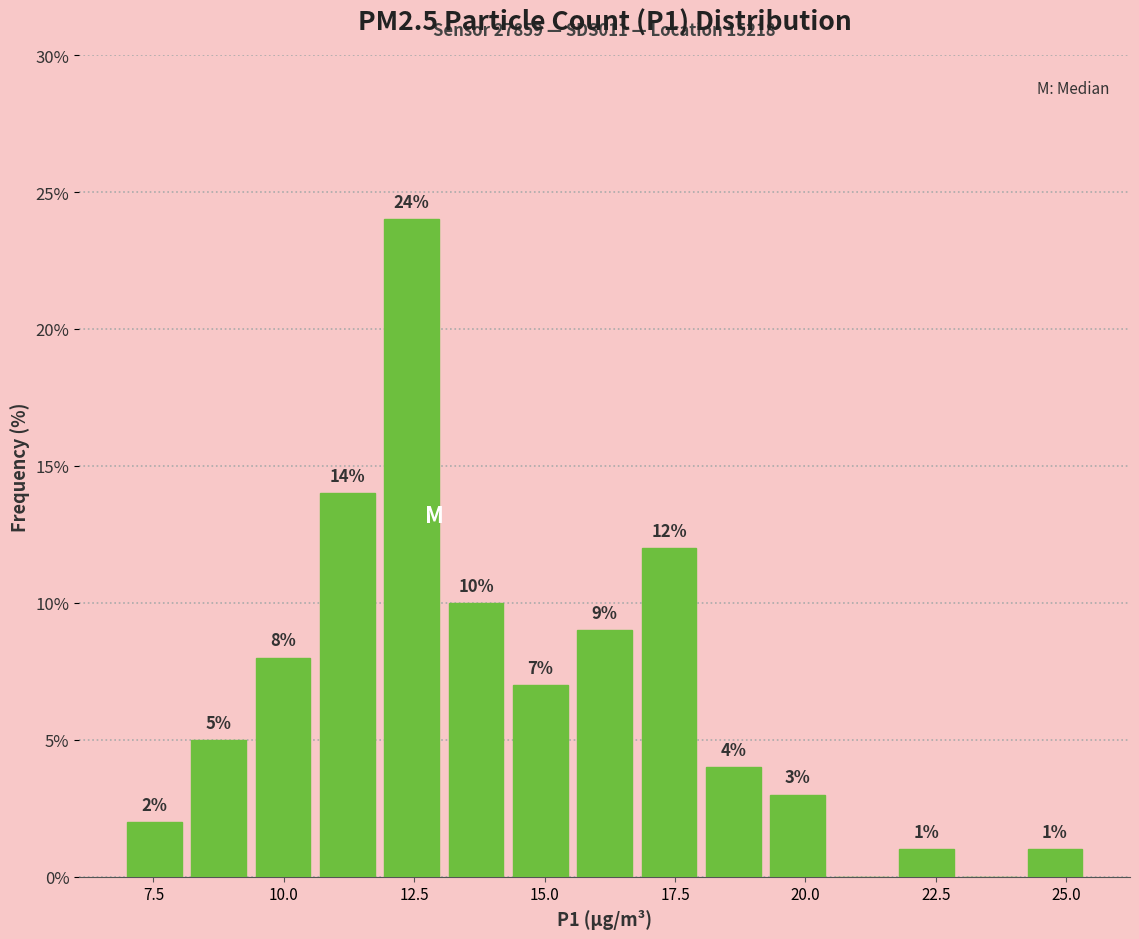

Read against the x-axis, roughly where is the centre of the tallest bar?

12.5